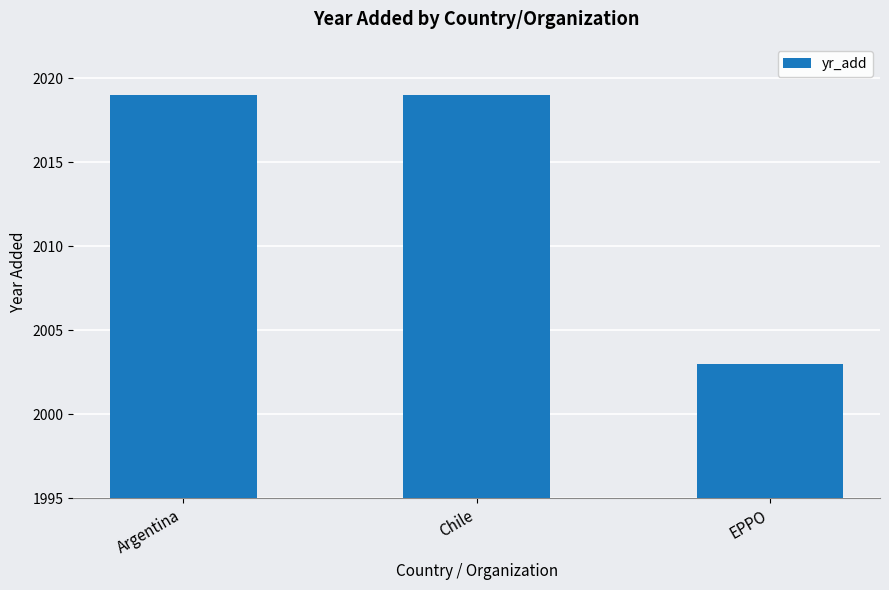

What is the ratio of the value at EPPO to the value at Argentina?

1.0